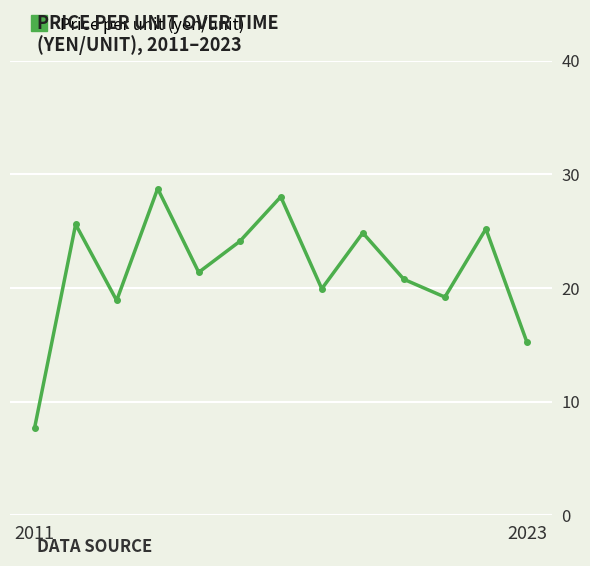

What is the value of the 7th point from the left?

28.0